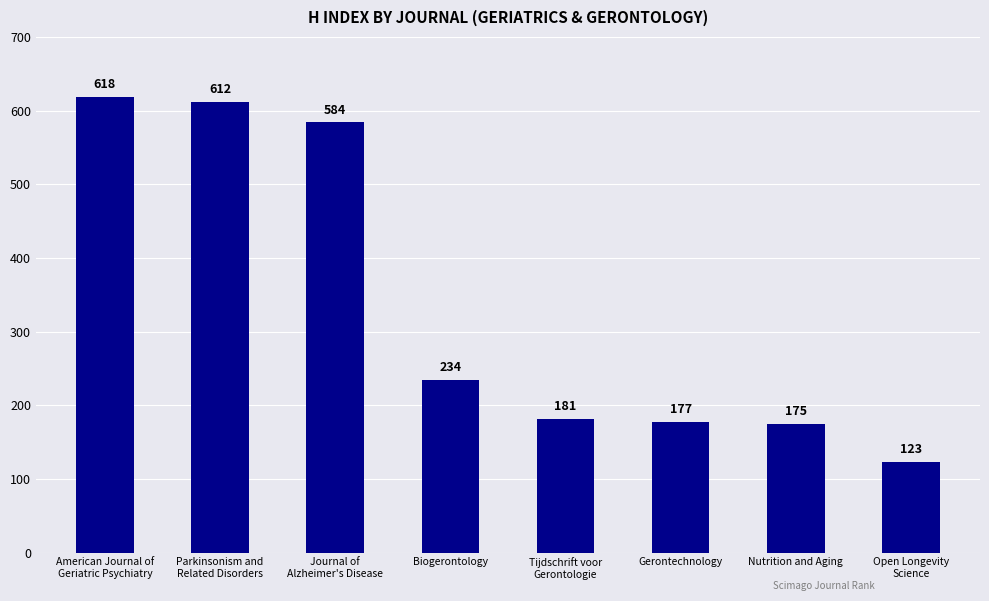

Reading right to left, extract all data points from this chart.

Open Longevity
Science=123	Nutrition and Aging=175	Gerontechnology=177	Tijdschrift voor
Gerontologie=181	Biogerontology=234	Journal of
Alzheimer's Disease=584	Parkinsonism and
Related Disorders=612	American Journal of
Geriatric Psychiatry=618